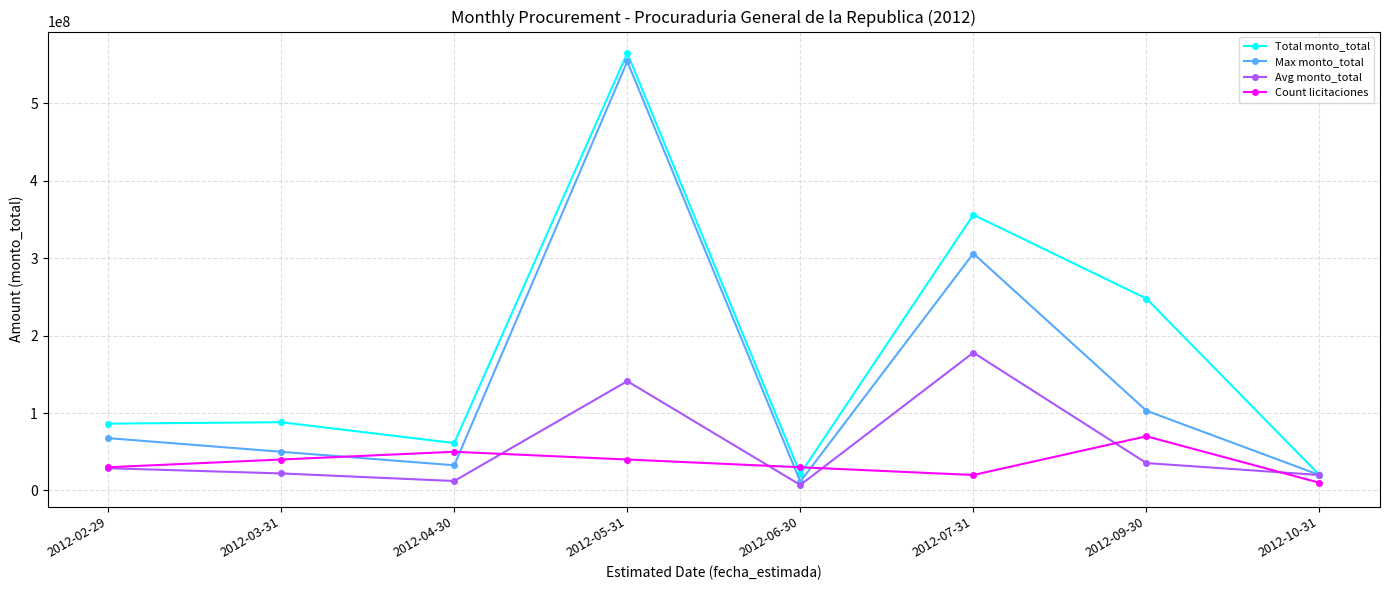

What is the average value of the Count licitaciones series?

36250000